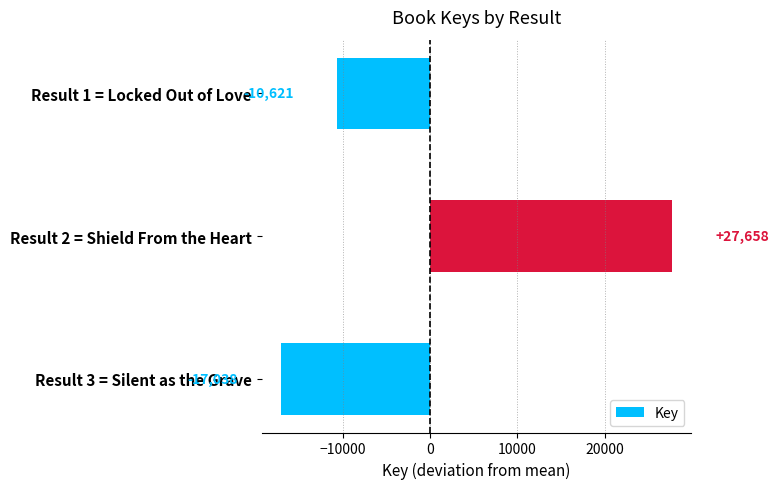

Rank the categories by value from lowest to highest.

Result 3 = Silent as the Grave, Result 1 = Locked Out of Love, Result 2 = Shield From the Heart